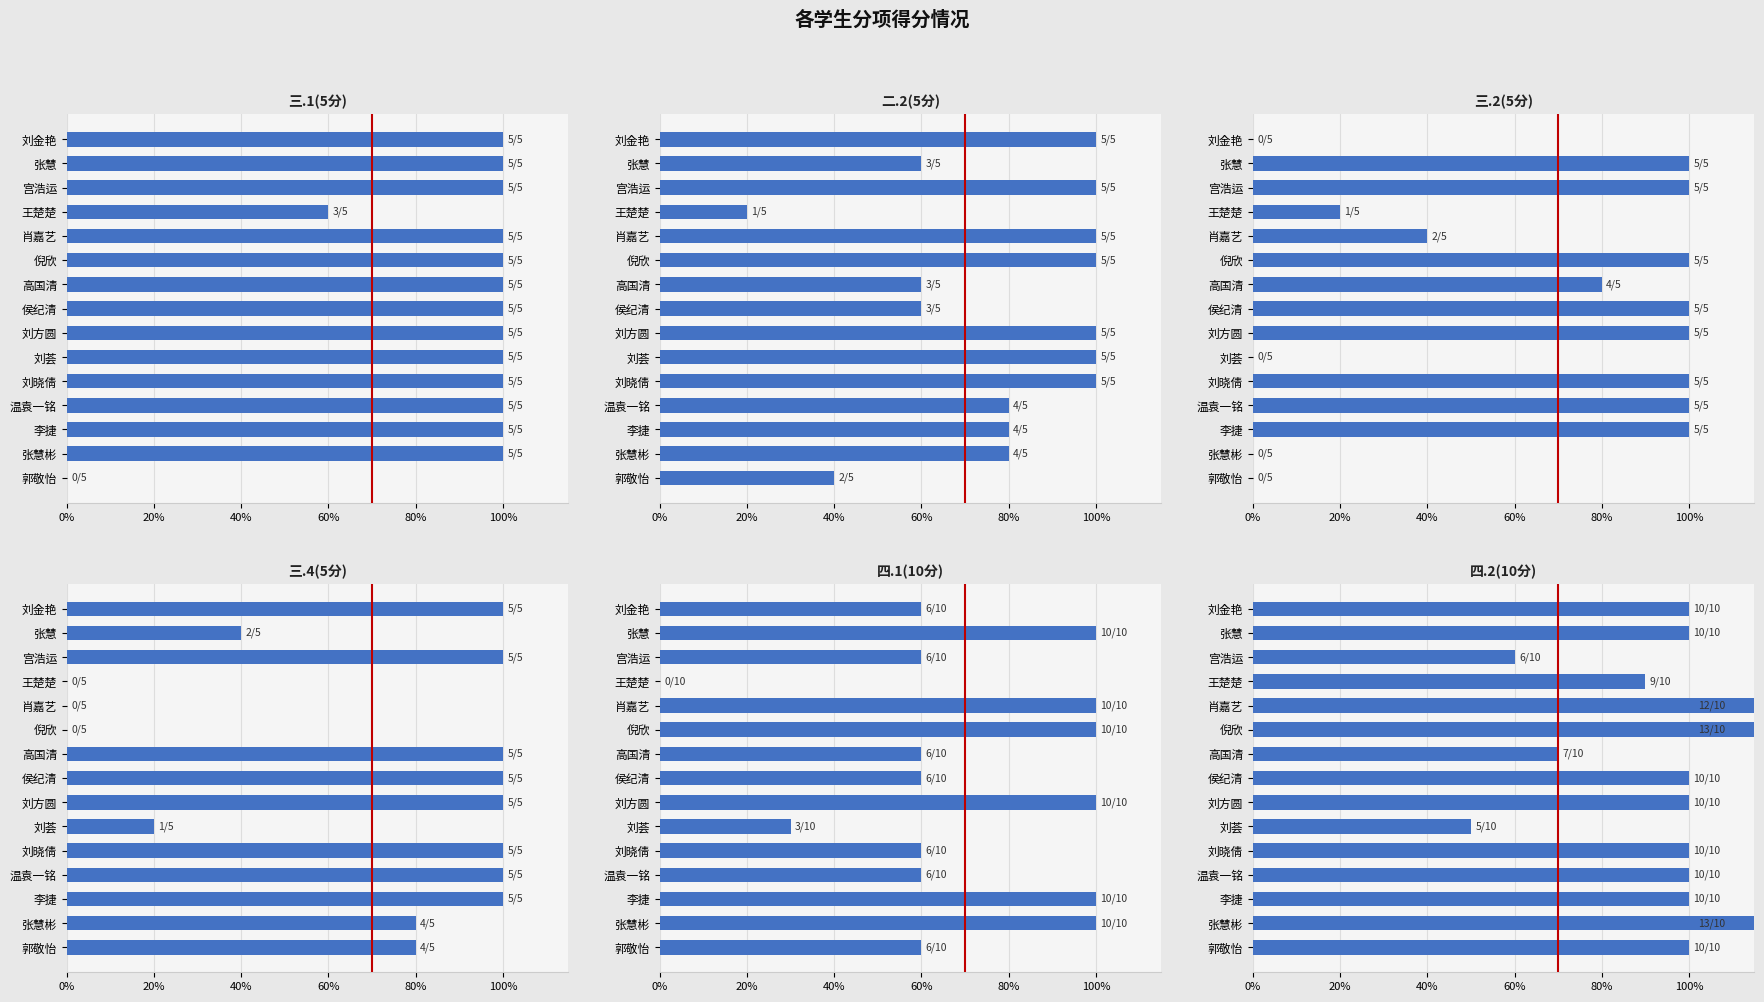

What is the value of the 二.2(5分) bar at the 3rd from the left?

100